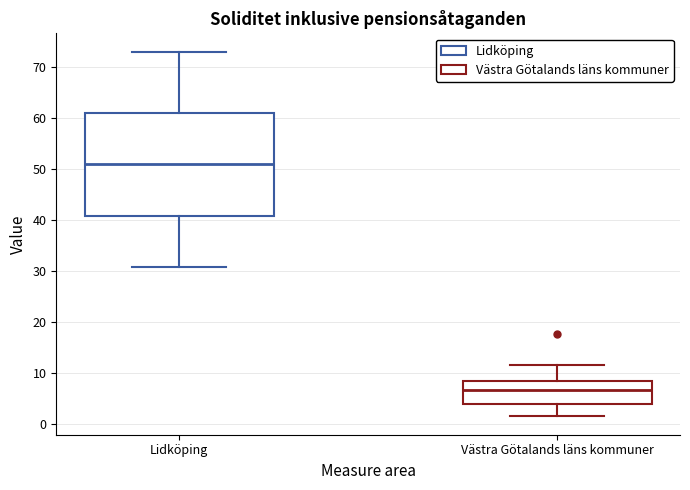

Which box's median line is the lowest?

Västra Götalands läns kommuner